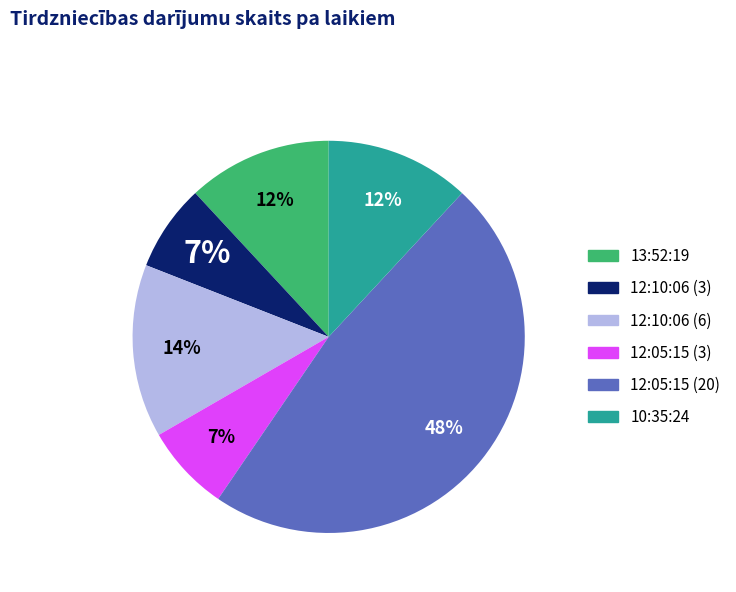

To the nearest percent, what is the difference between the 10:35:24 and 12:05:15 (20) slice percentages?

36%